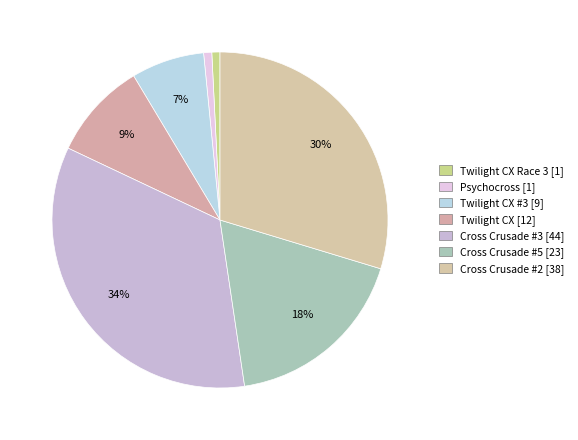

What is the largest slice in the pie chart?

Cross Crusade #3